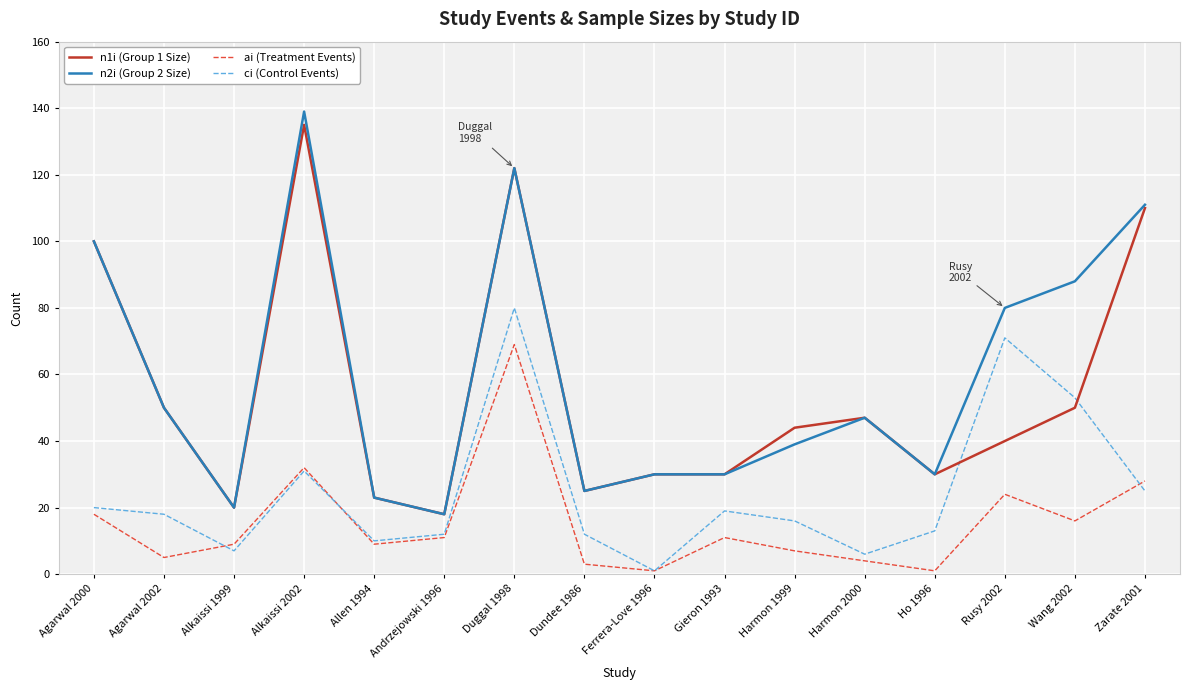

What is the difference between the highest and lowest values at Rusy 2002?

56